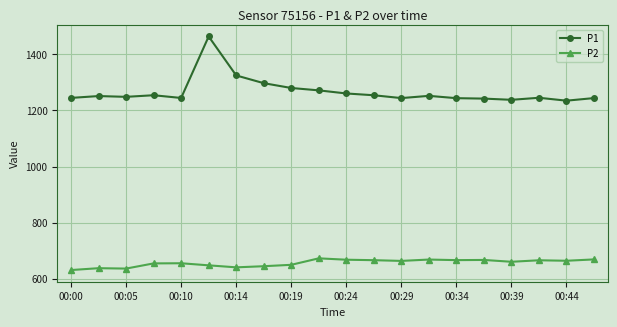

What is the difference between the maximum and minimum values in the P1 series?

229.1